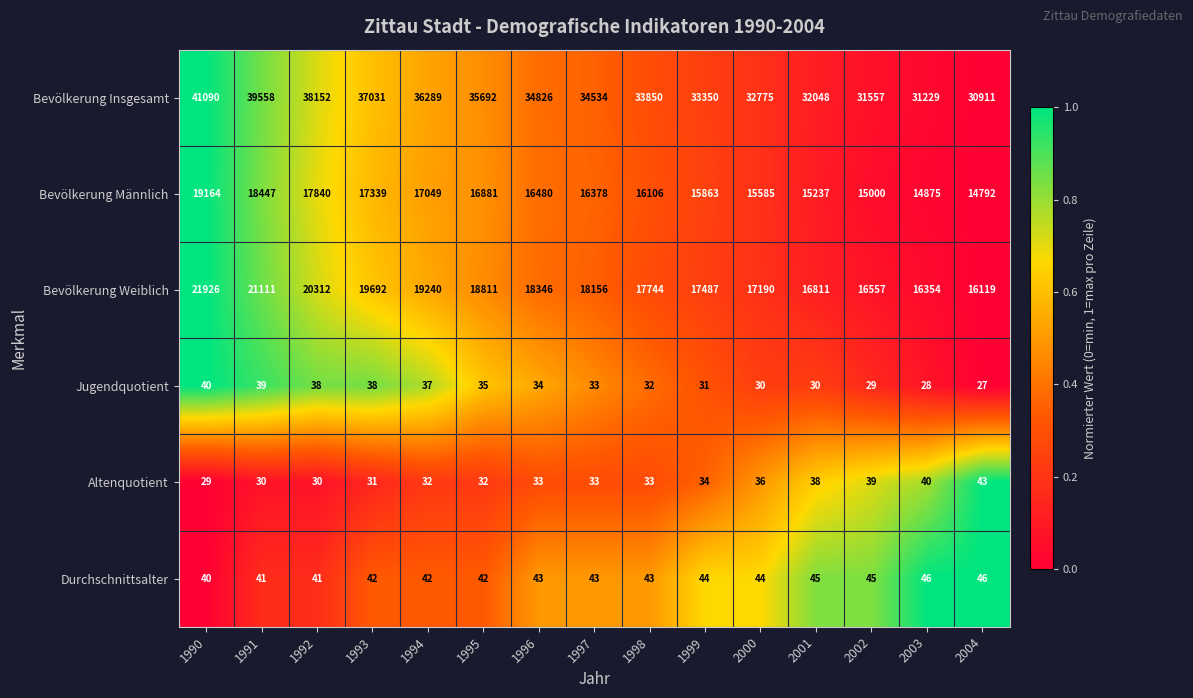

What is the difference between the highest and lowest values at 1993?

37000